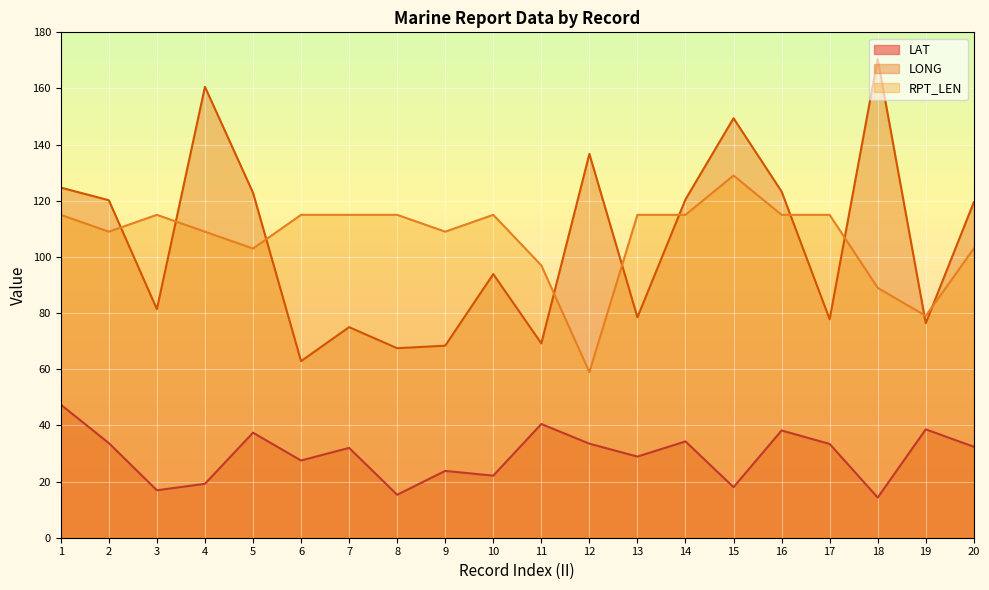

Which category has the lowest value in the LONG series?

6